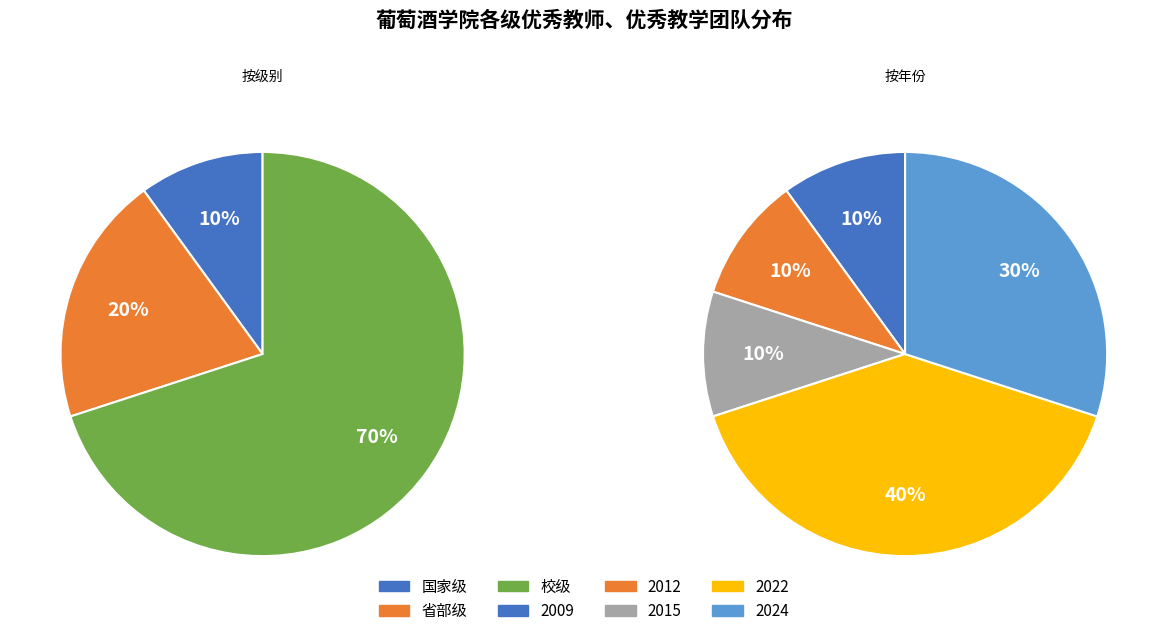

Which has a higher value, 省部级 or 国家级?

省部级